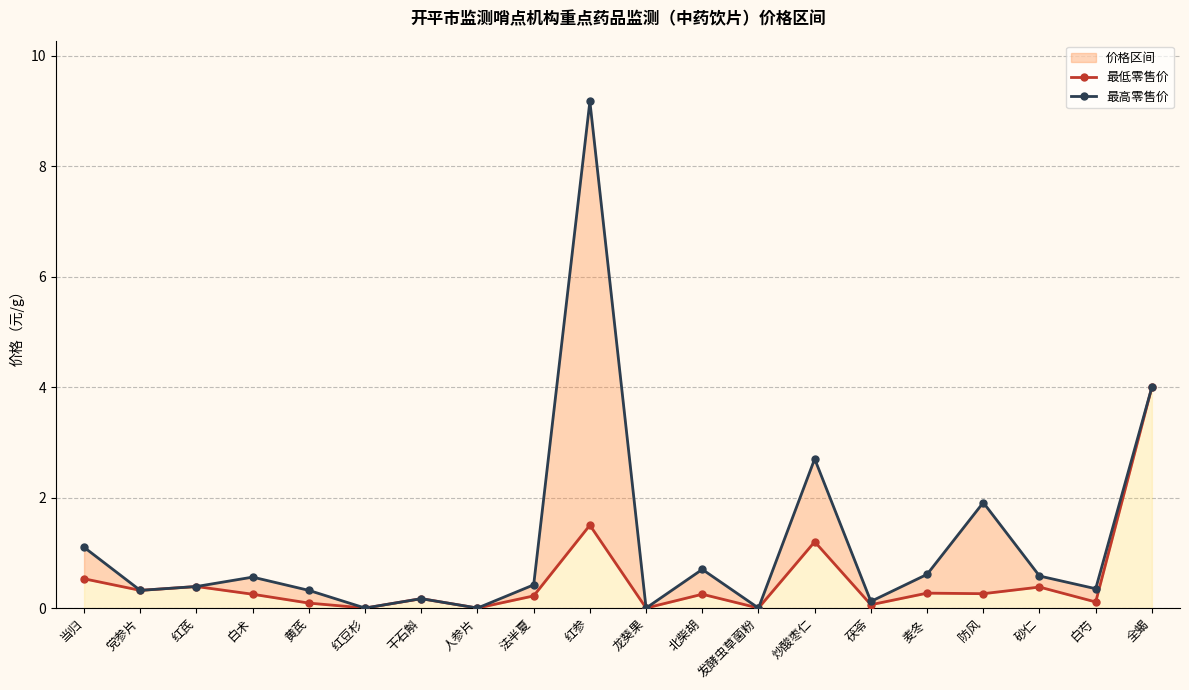

What is the label of the 3rd point from the right?

砂仁